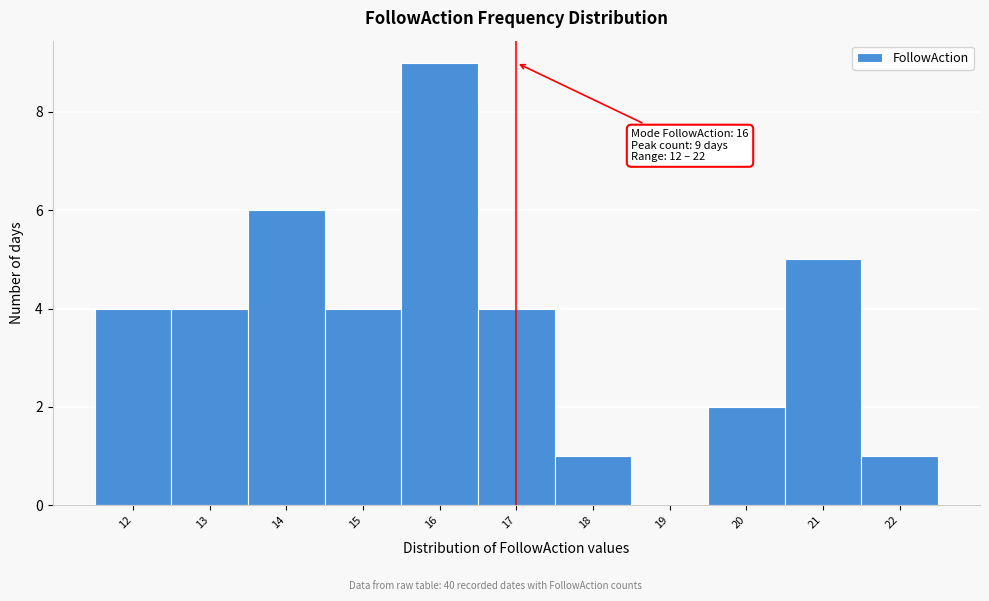

Over which range of the x-axis is the bar tallest?

15.5 to 16.5